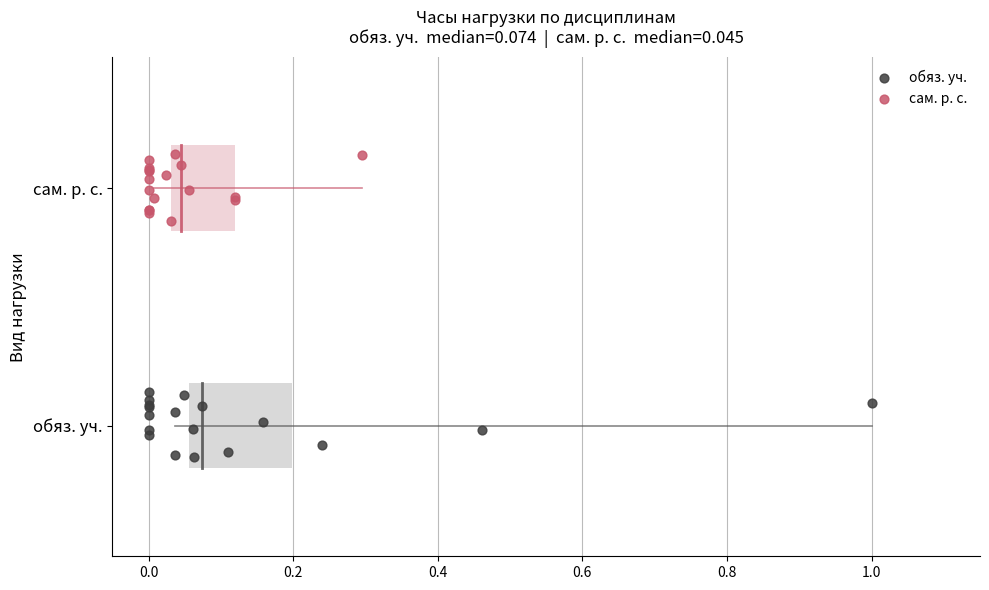

What are all the series names shown in the legend?

обяз. уч., сам. р. с.